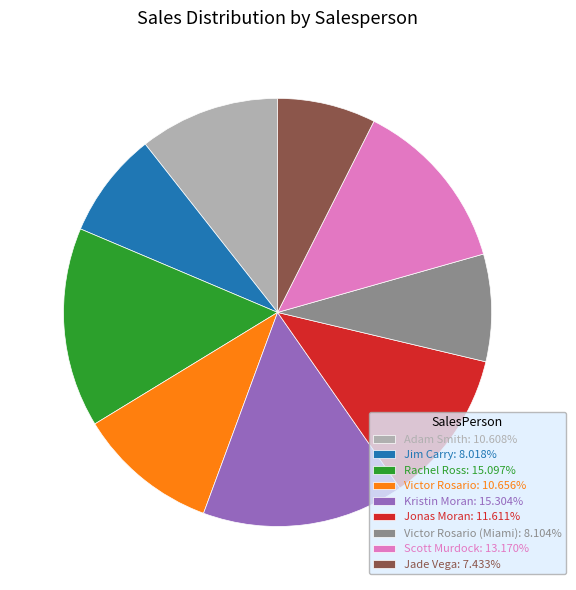

Is Adam Smith: 10.608% the majority of the pie?

No